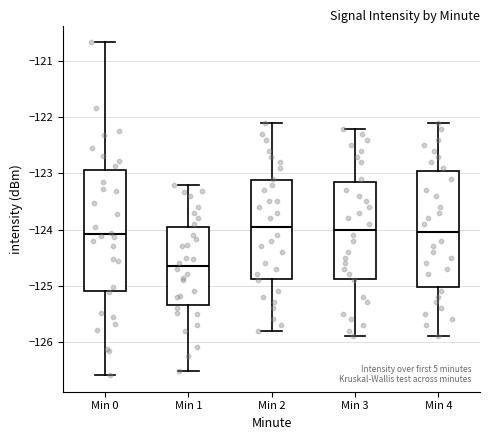

Which box's median line is the lowest?

Min 1